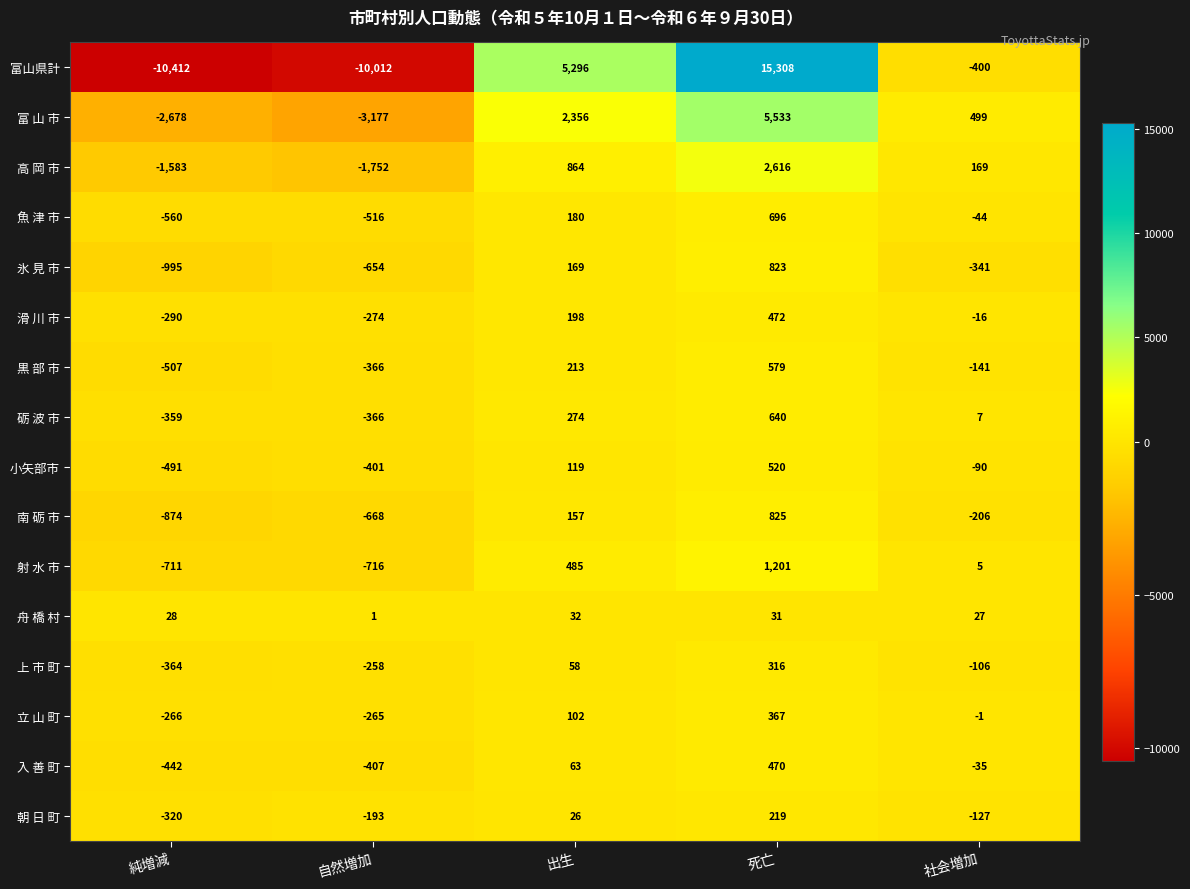

Which category has the highest value across all series?

死亡